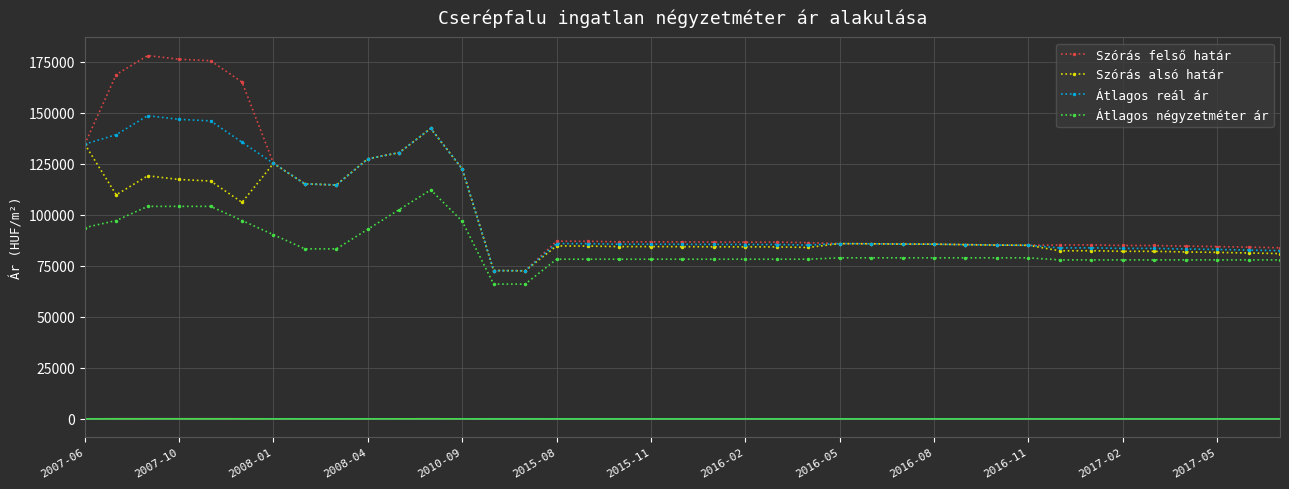

True or false: Szórás felső határ and Átlagos négyzetméter ár cross at least once.

False